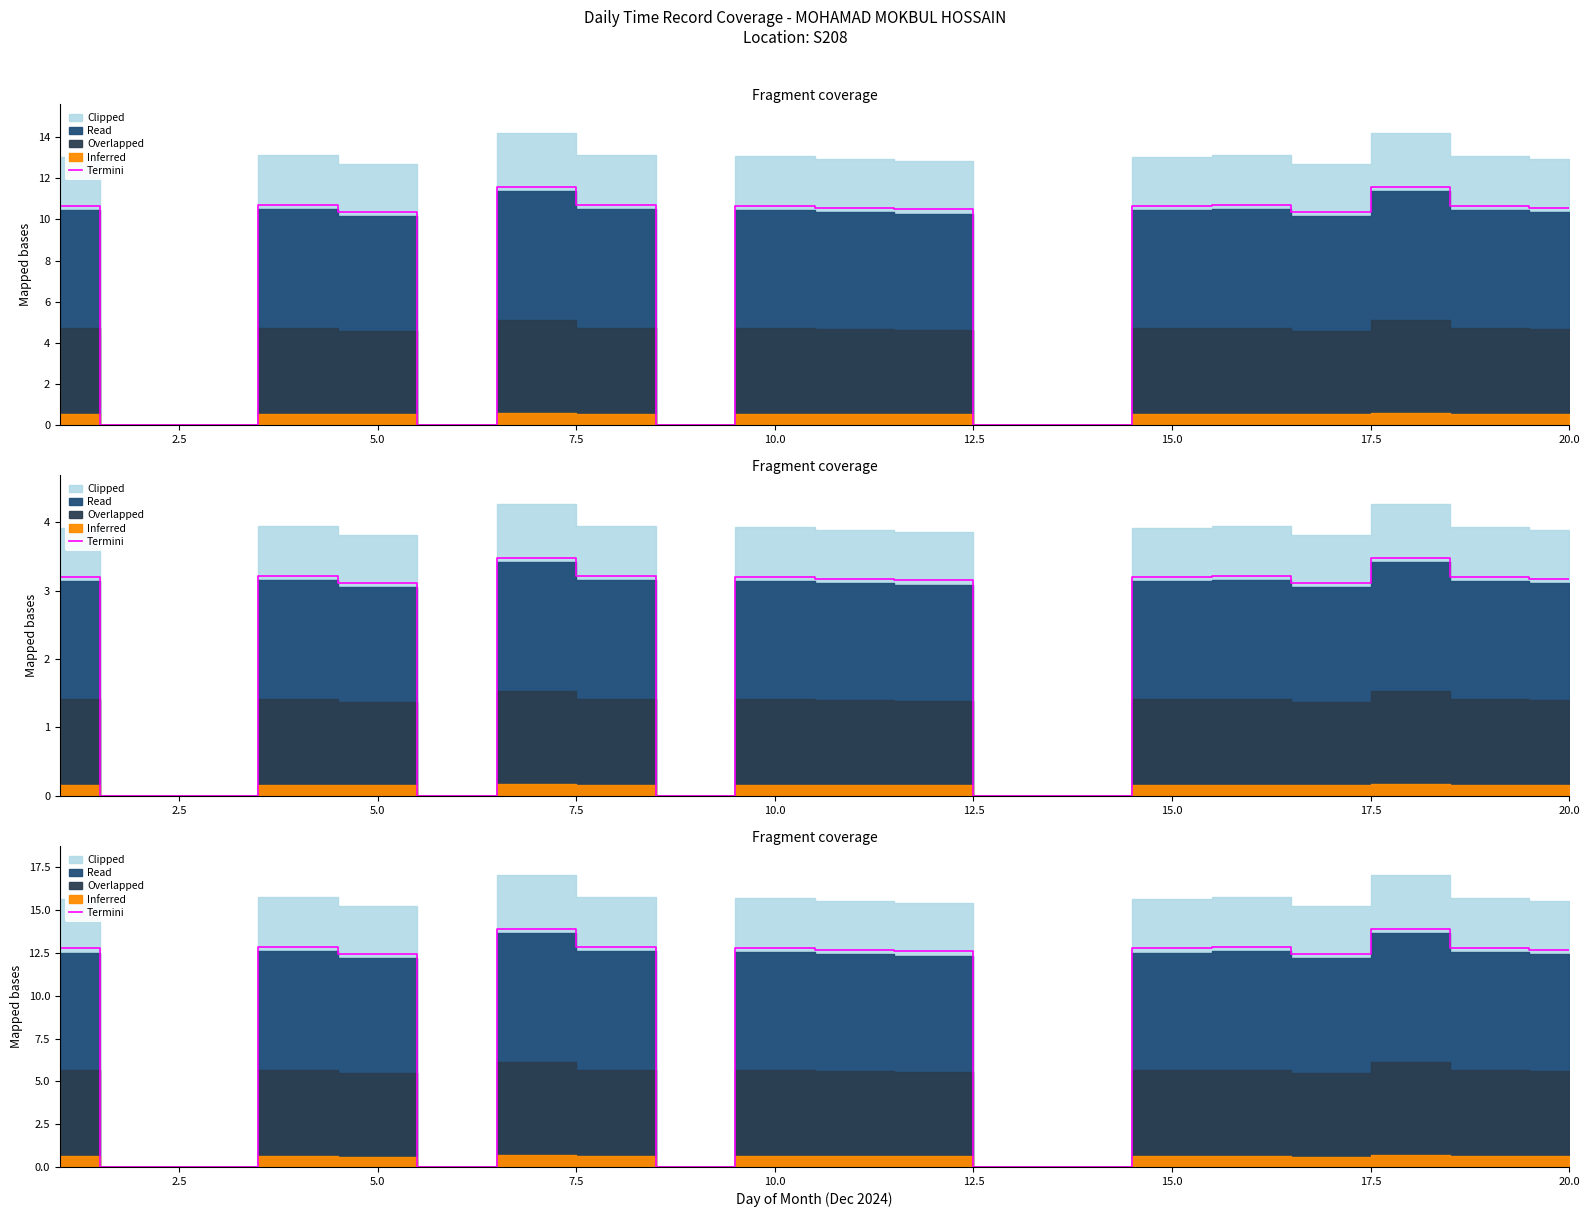

Reading right to left, what are all the values shown in this chart?

12.7	12.8	13.9	12.4	12.9	12.8	0.0	0.0	12.6	12.7	12.8	0.0	12.9	13.9	0.0	12.4	12.9	0.0	0.0	12.8